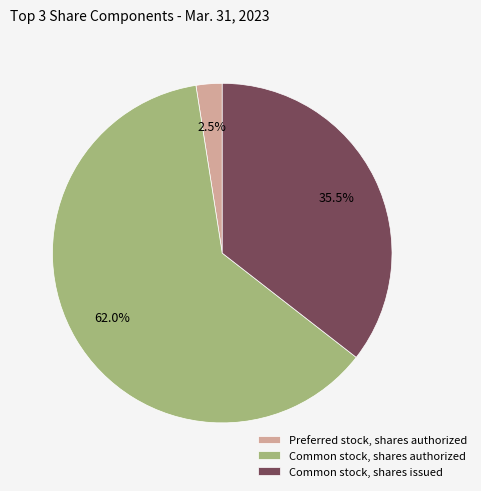

To the nearest percent, what is the difference between the largest and smallest slice percentages?

60%